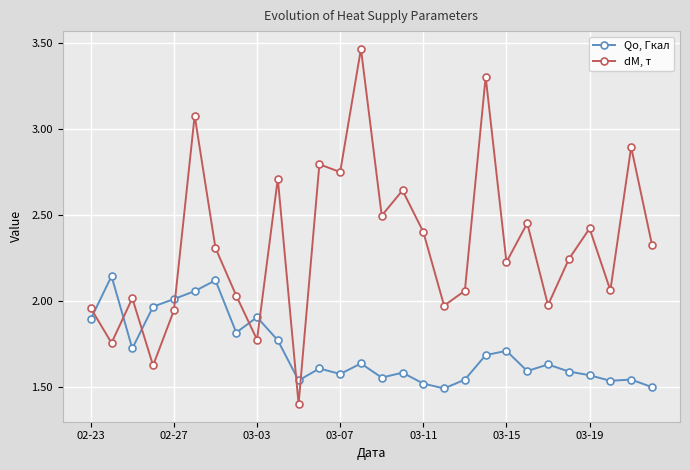

Which series has the widest spread of values?

dM, т